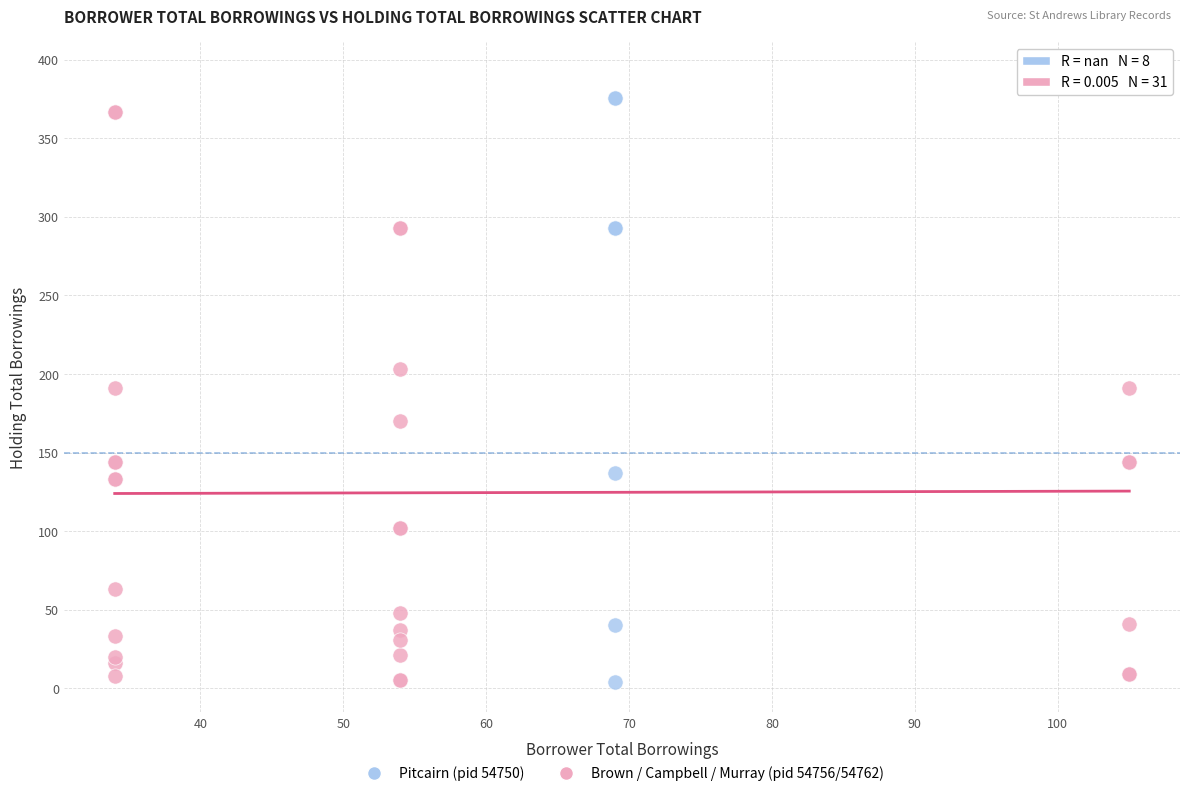

What are all the series names shown in the legend?

Pitcairn (pid 54750), Brown / Campbell / Murray (pid 54756/54762)